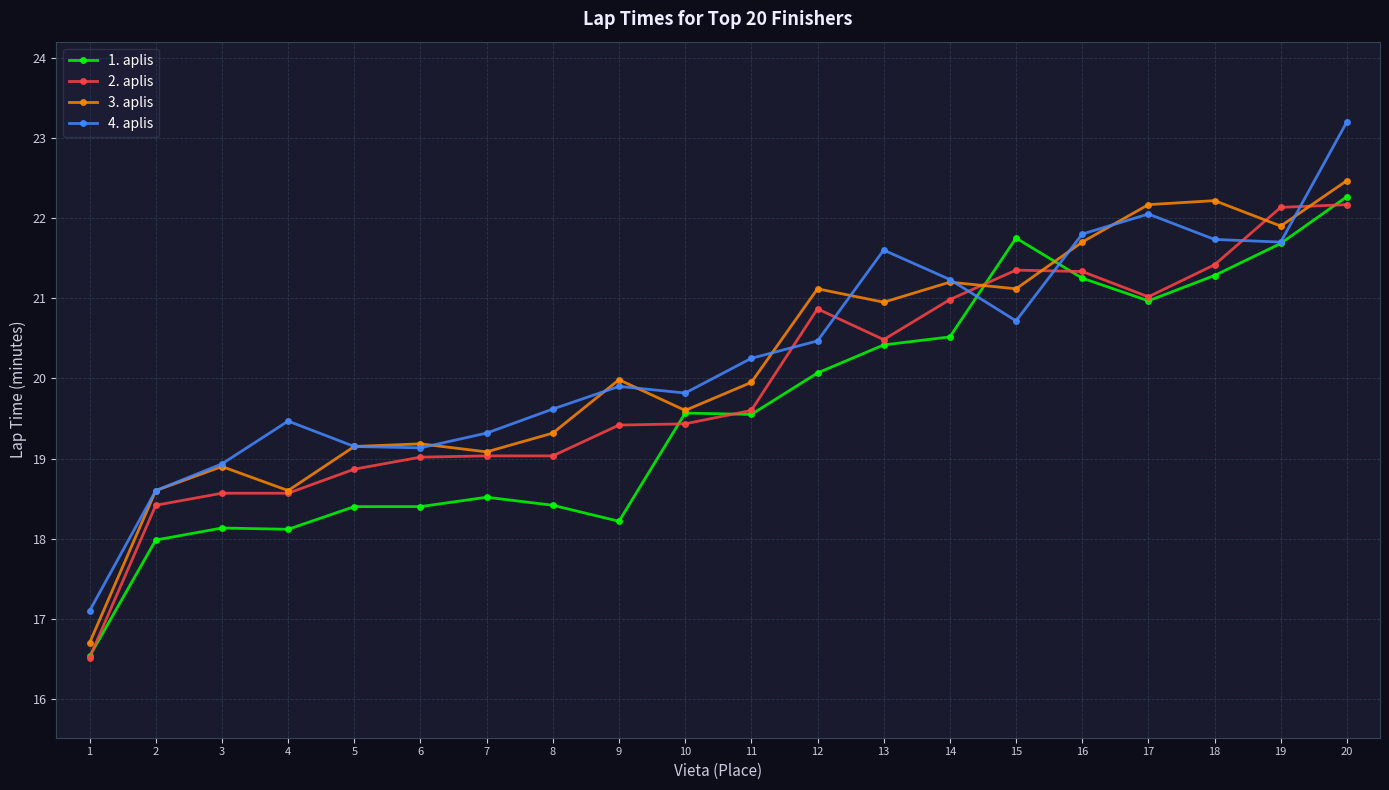

The 2. aplis series shows 29.7 at 9. True or false?

False